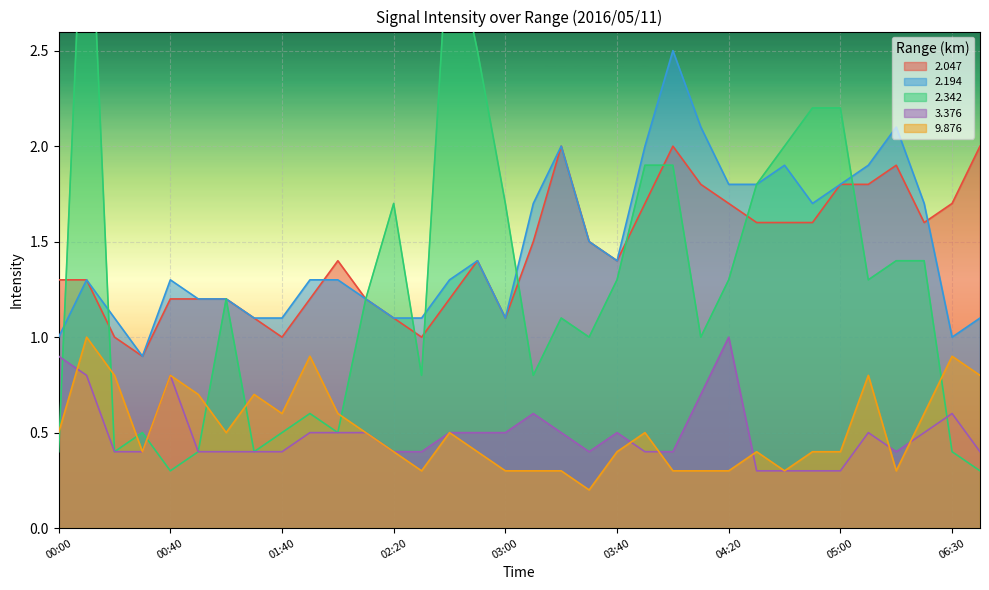

How many values in the 2.047 series are below 1?

1